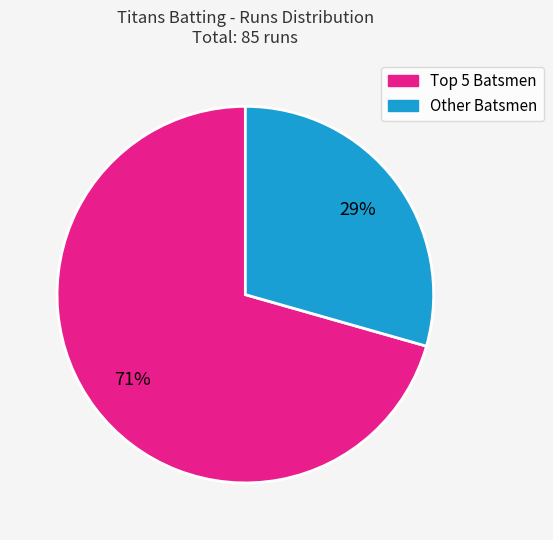

Rank the categories by value from lowest to highest.

Other Batsmen, Top 5 Batsmen